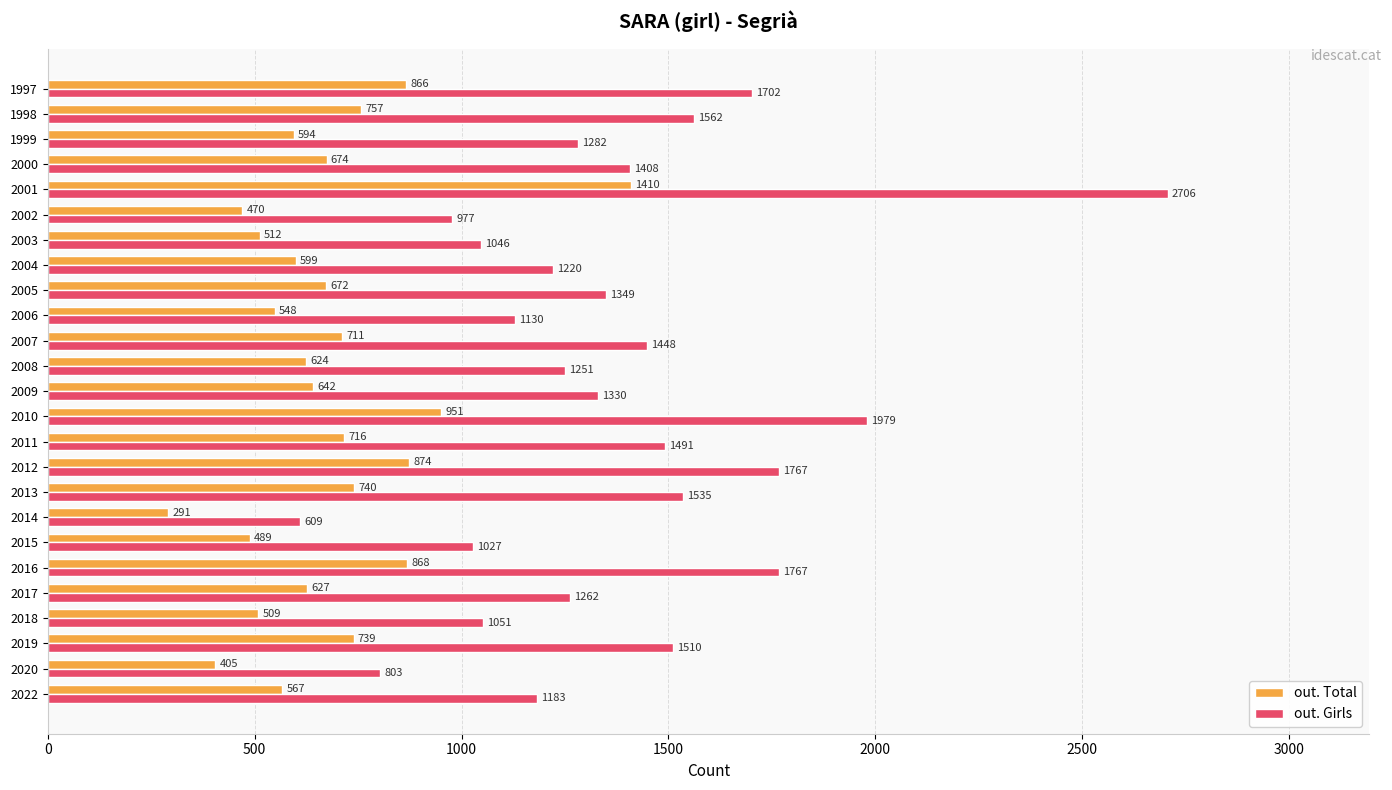

Which series has the largest total across all categories?

out. Girls